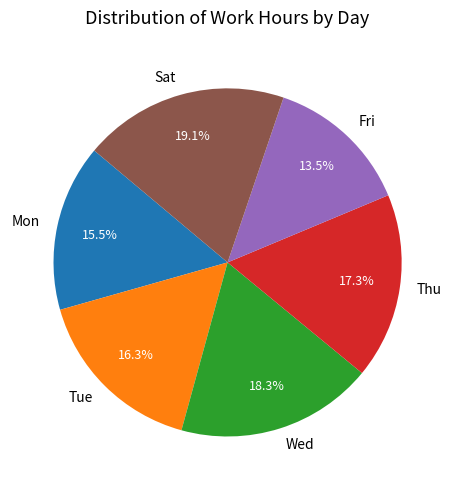

Count the number of slices in the pie.

6